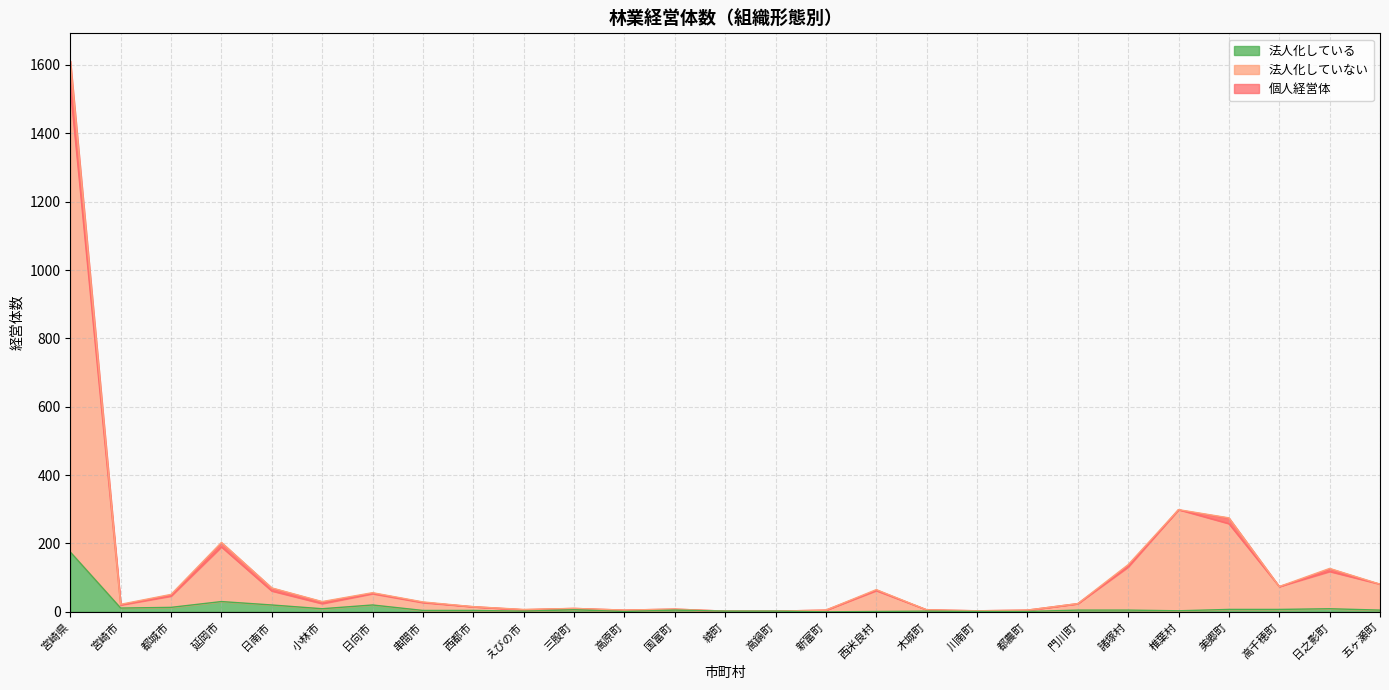

True or false: 個人経営体 has more than 1 points higher than both neighbors.

True